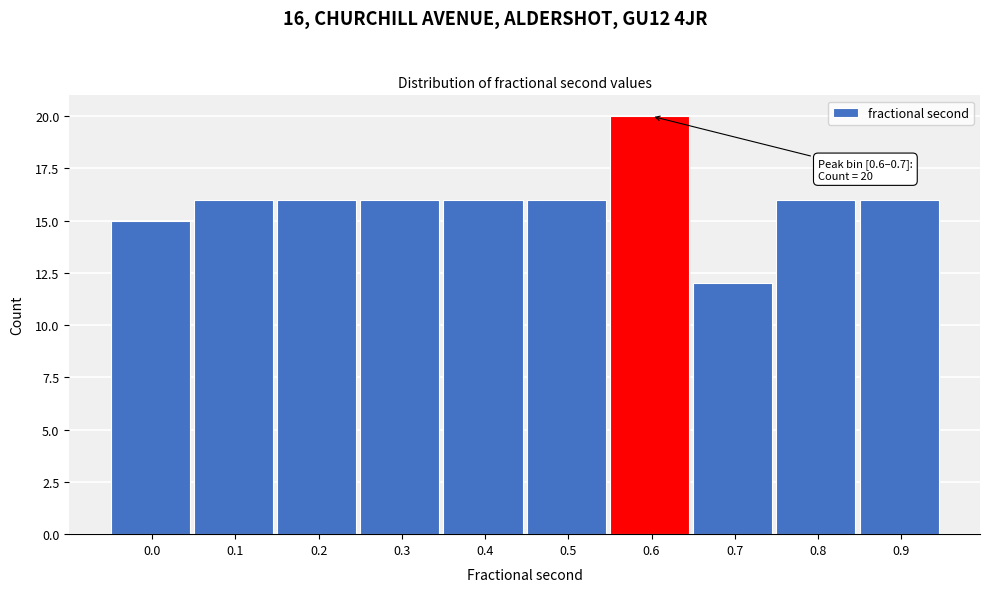

Reading right to left, extract all data points from this chart.

0.9=16	0.8=16	0.7=12	0.6=20	0.5=16	0.4=16	0.3=16	0.2=16	0.1=16	0.0=15